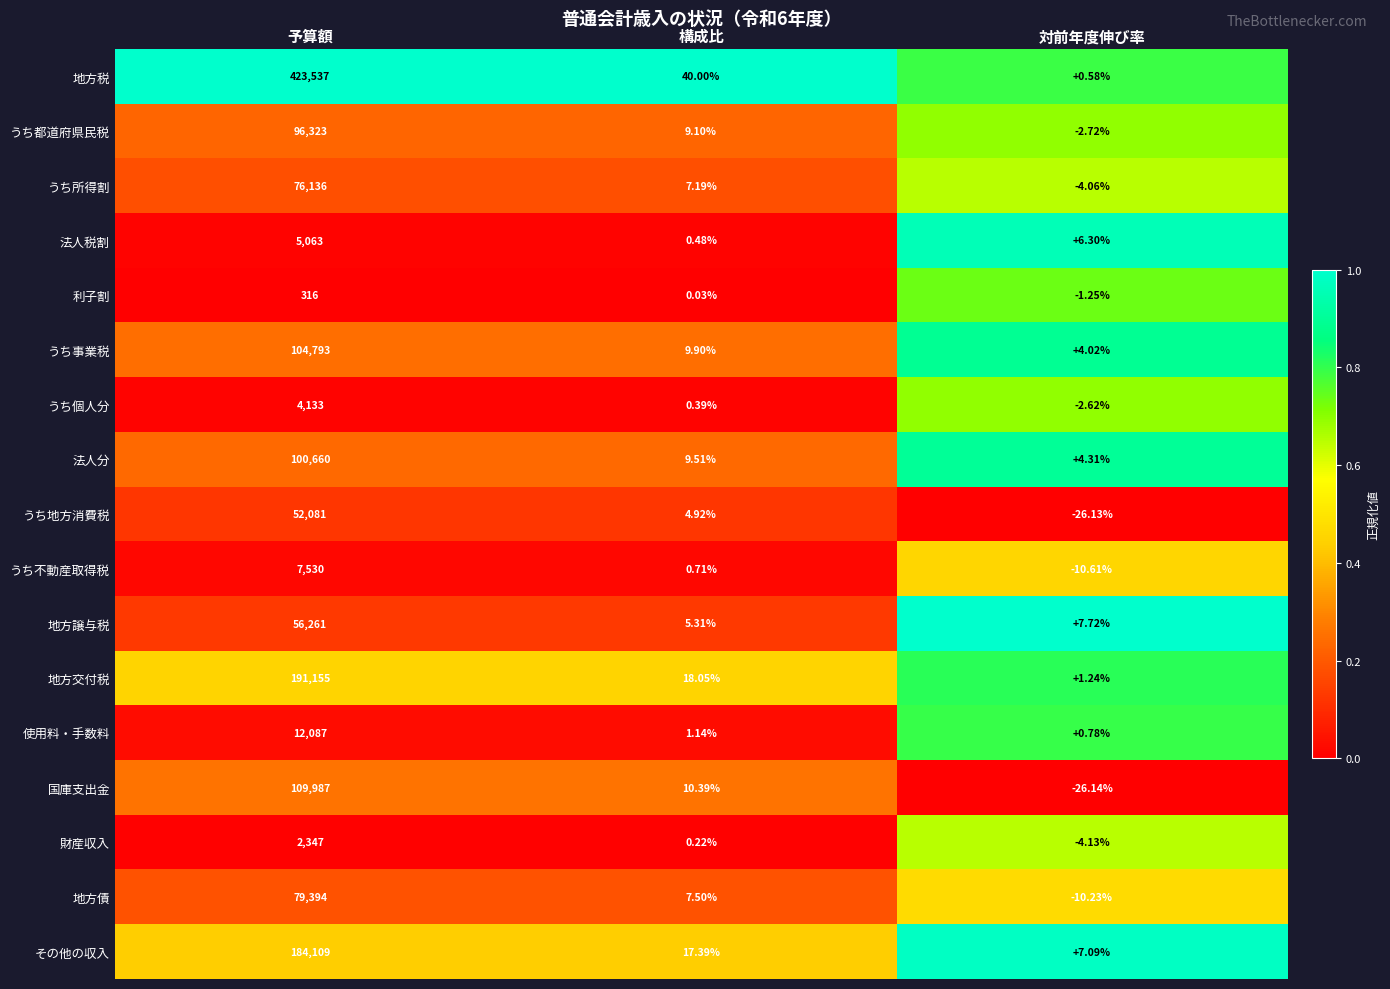

Is the value of 法人税割 at 予算額 greater than the value of うち所得割 at 構成比?

Yes